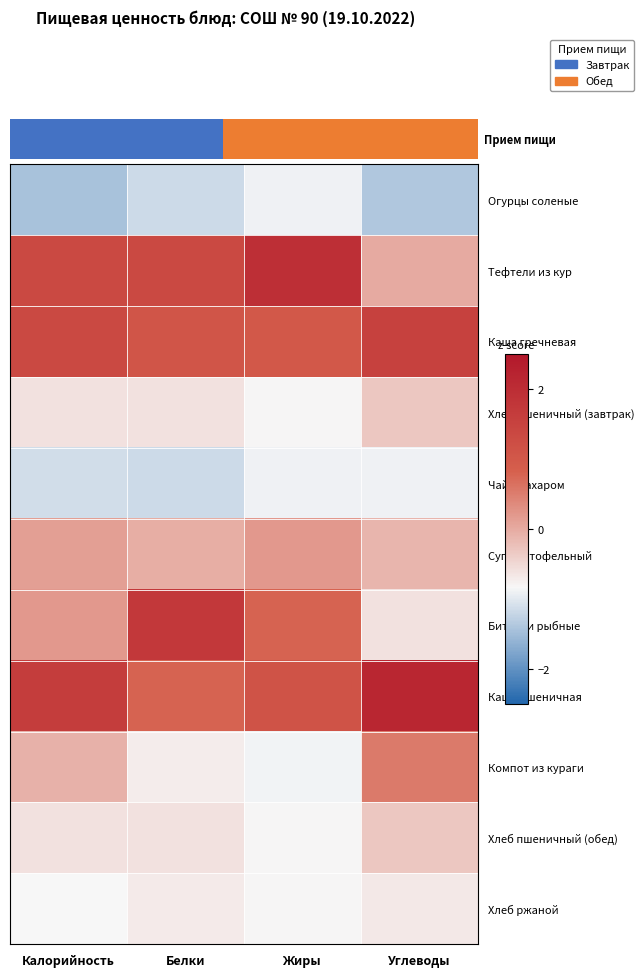

Which series has the largest total across all categories?

Каша пшеничная